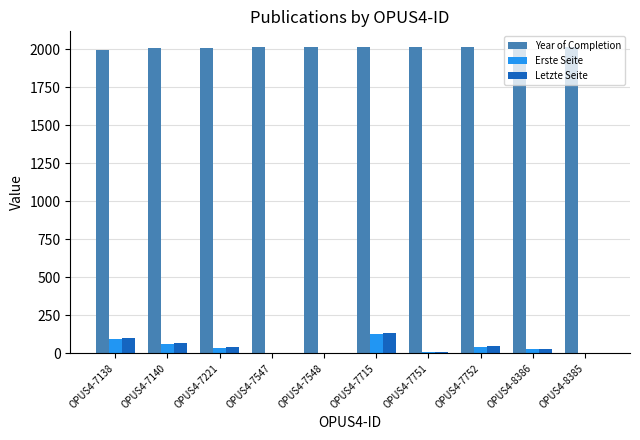

What is the average value of the Erste Seite series?

39